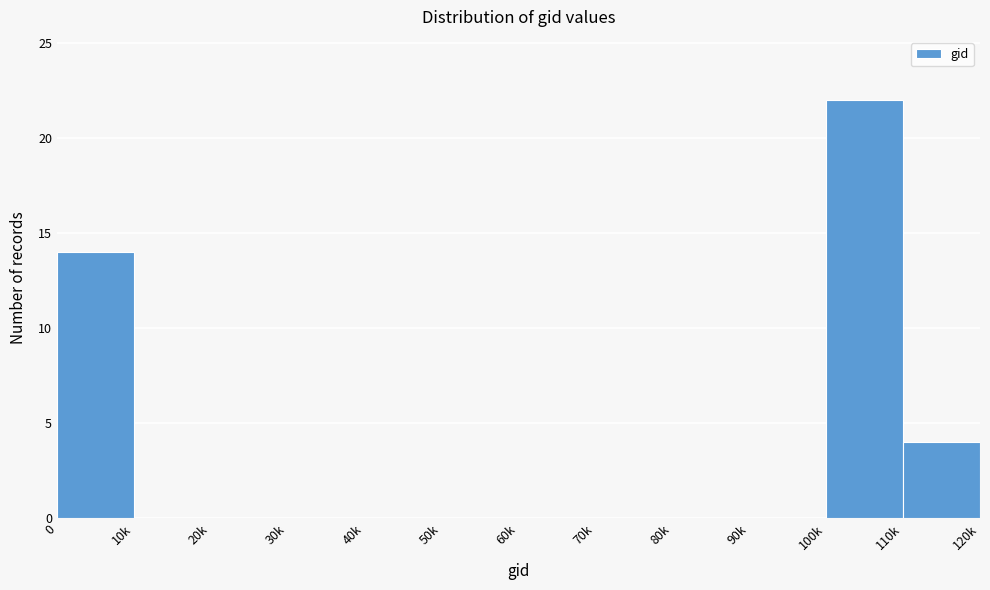

Reading left to right, extract all data points from this chart.

0=14	10k=0	20k=0	30k=0	40k=0	50k=0	60k=0	70k=0	80k=0	90k=0	100k=22	110k=4